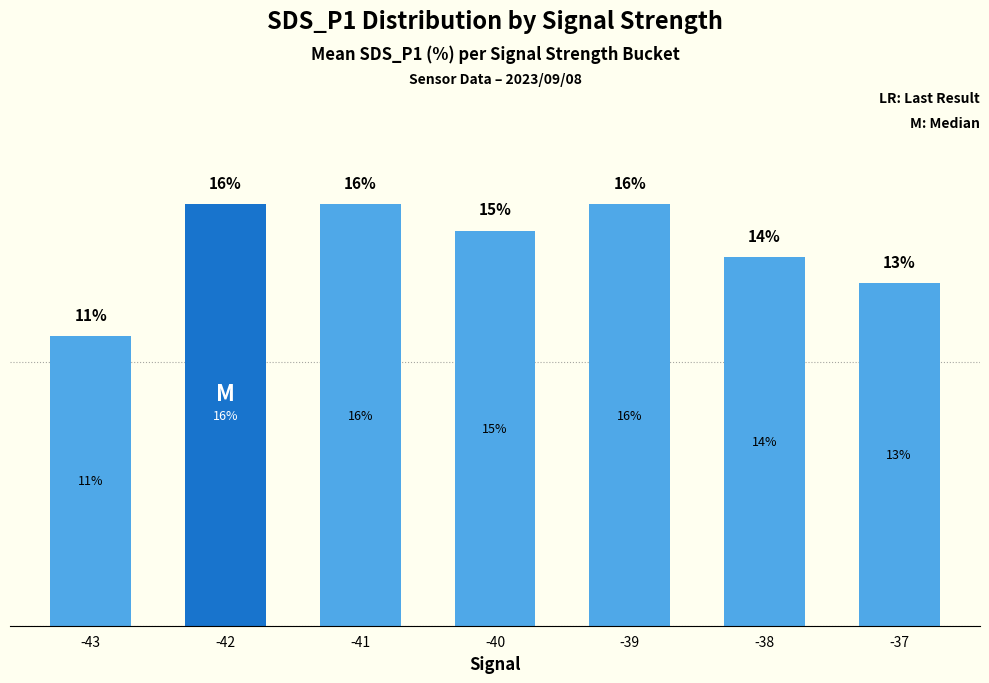

Is it true that the value at -42 is 6?

False